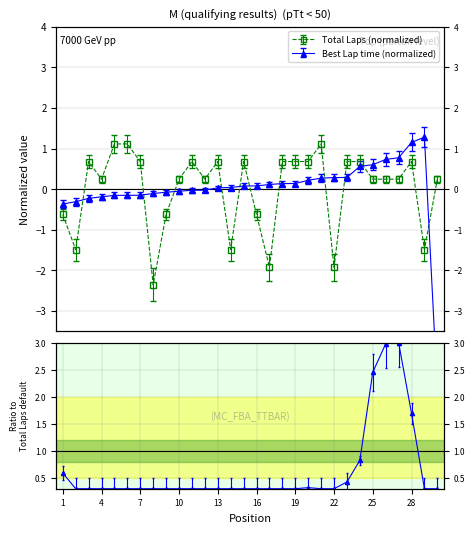

What is the difference between the Best Lap time values at 29 and 1?

1.6